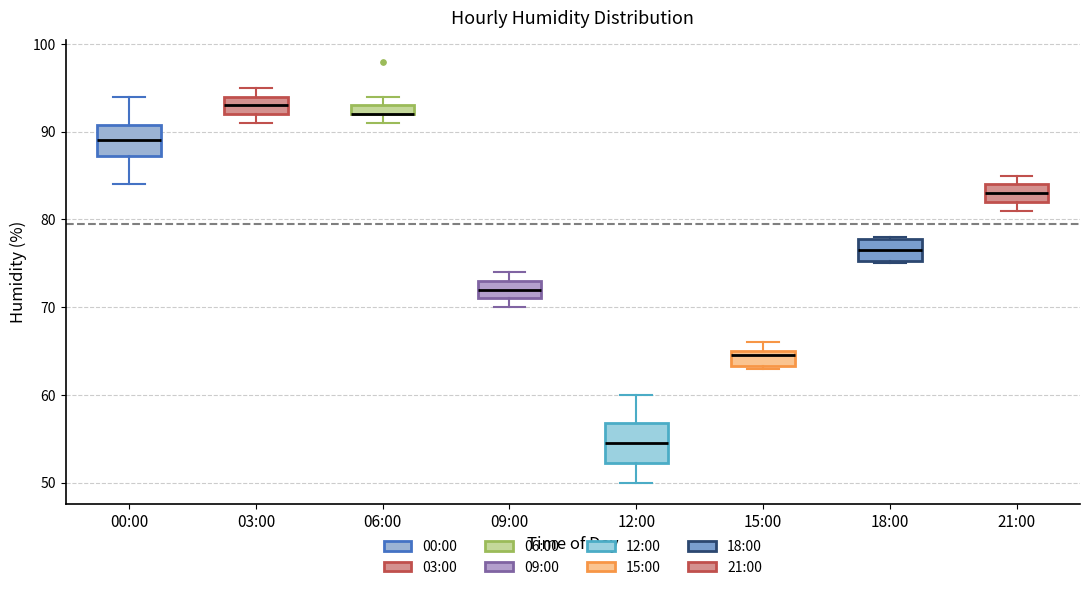

Which box is the tallest, from its lower edge to its upper edge?

12:00